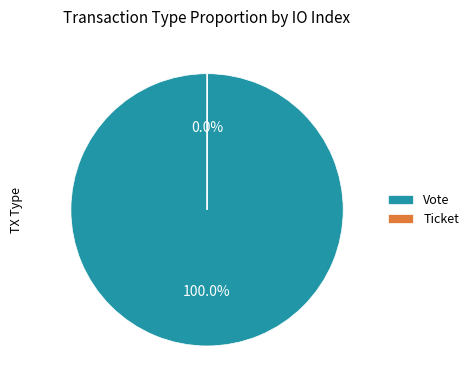

Is it true that Vote is 94% of the pie?

False